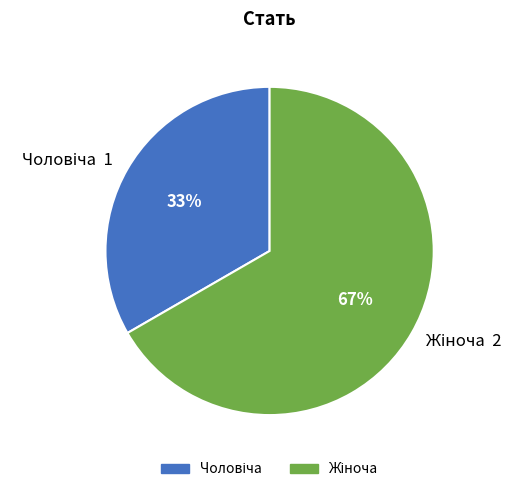

To the nearest percent, what is the average slice percentage?

50%